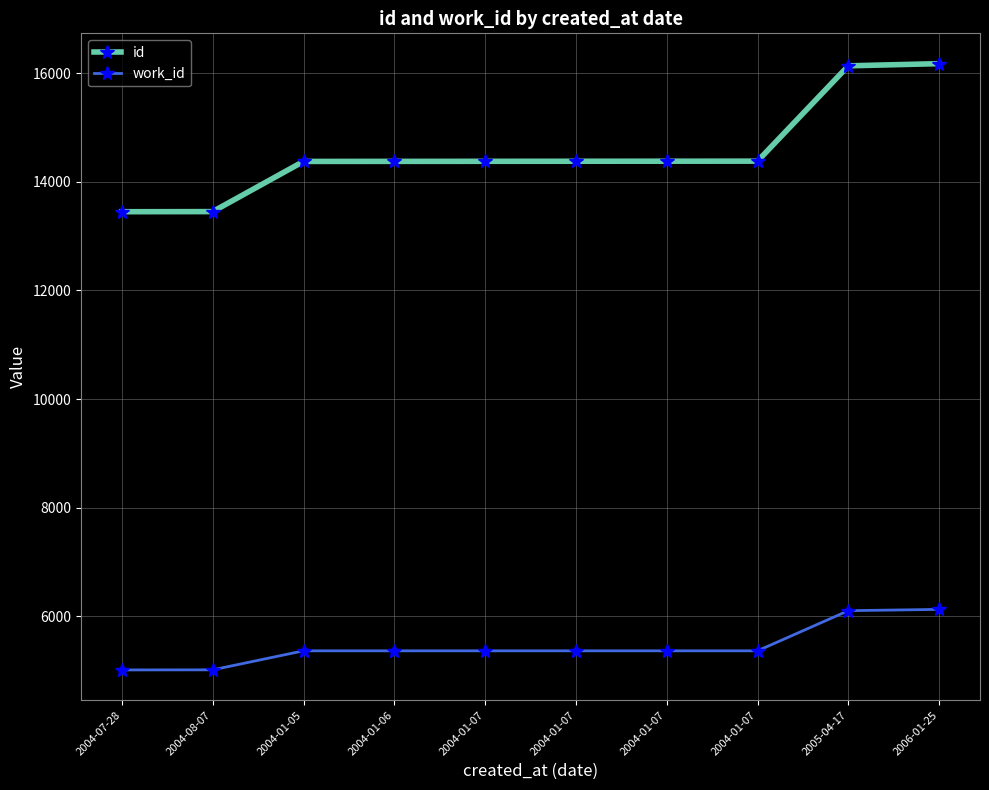

Reading left to right, list all the values displayed in this chart.

id: 2004-07-28=13450	2004-08-07=13452	2004-01-05=14376	2004-01-06=14377	2004-01-07=14378	2004-01-07=14379	2004-01-07=14380	2004-01-07=14381	2005-04-17=16136	2006-01-25=16176
work_id: 2004-07-28=5014	2004-08-07=5016	2004-01-05=5366	2004-01-06=5366	2004-01-07=5366	2004-01-07=5366	2004-01-07=5366	2004-01-07=5366	2005-04-17=6105	2006-01-25=6129